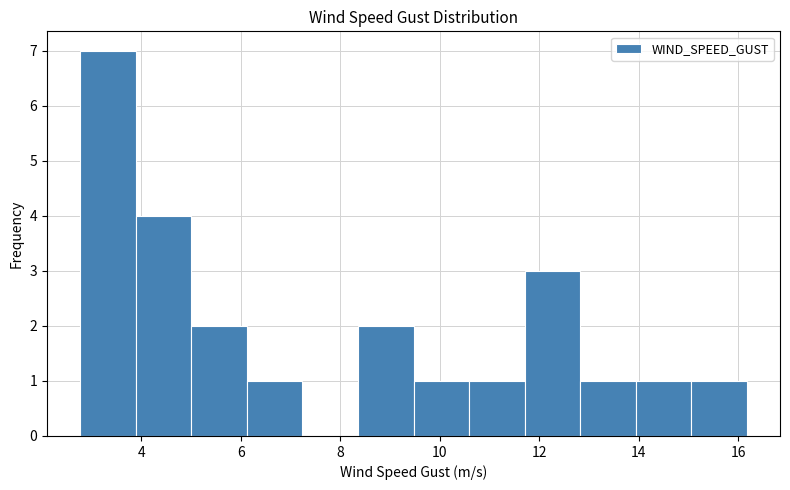

Reading left to right, transcribe this chart: for each bar, give the range it covers on the x-axis and its height. Neither the bar edges nor the heights are printed on the chart, so give them approximately, as read against the axes.

2.8 to 3.8: 7
3.8 to 5.0: 4
5.0 to 6.2: 2
6.2 to 7.2: 1
7.2 to 8.4: 0
8.4 to 9.4: 2
9.4 to 10.6: 1
10.6 to 11.8: 1
11.8 to 12.8: 3
12.8 to 14.0: 1
14.0 to 15.0: 1
15.0 to 16.2: 1